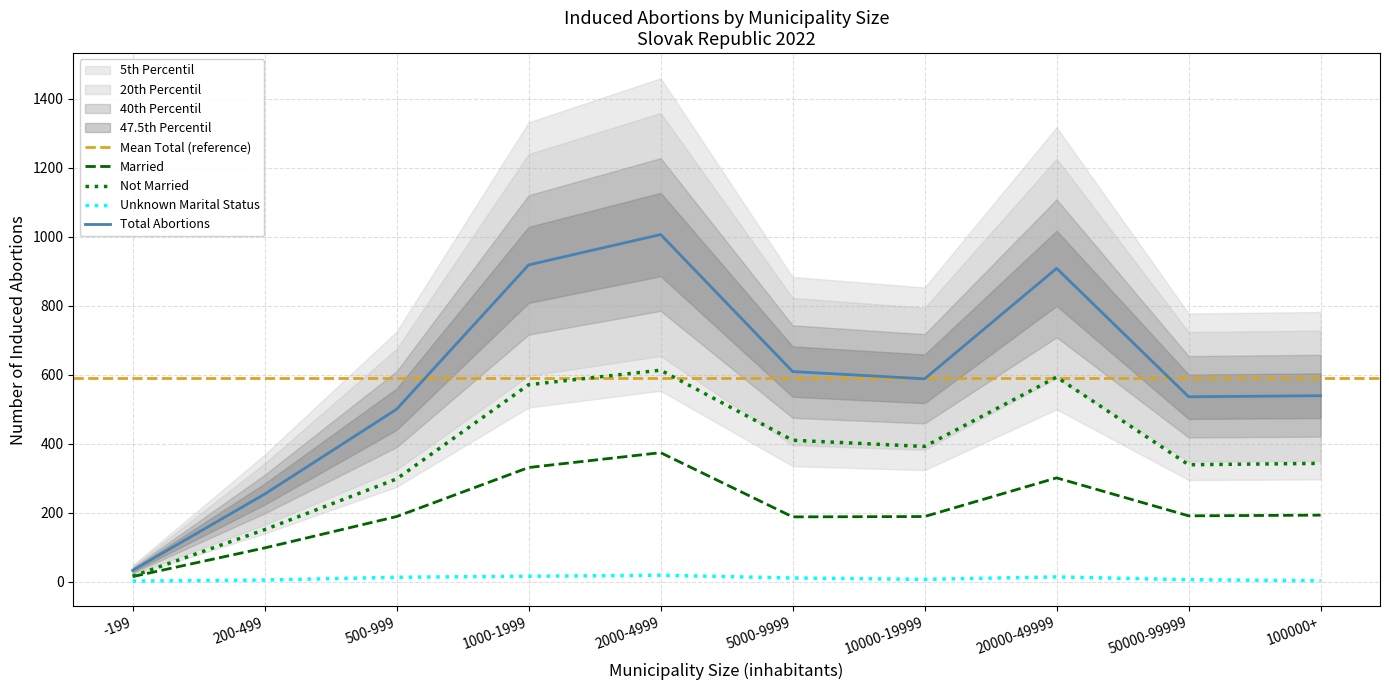

The value of Married at 10000-19999 is 189. True or false?

True